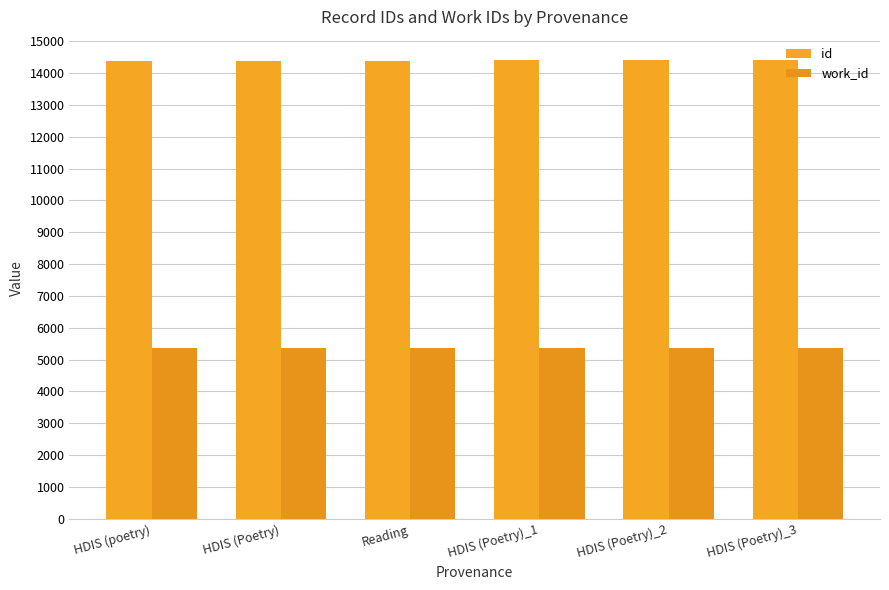

How many categories are shown in the chart?

6